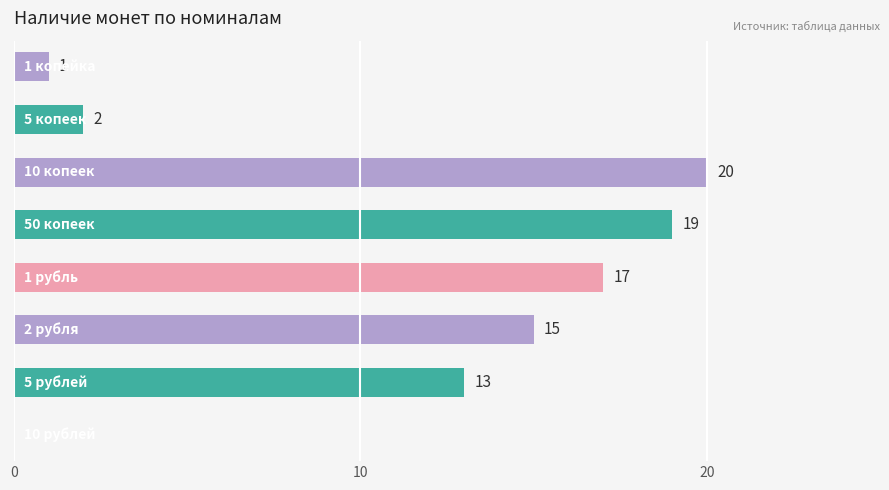

What is the sum of all values?

87